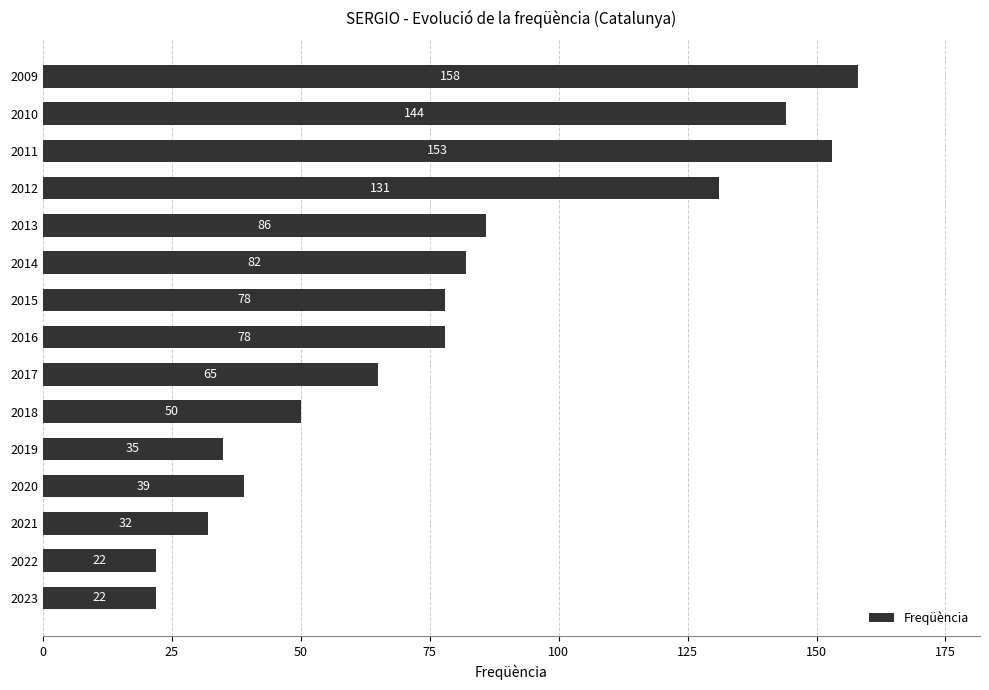

What is the change in value from 2023 to 2019?

+13